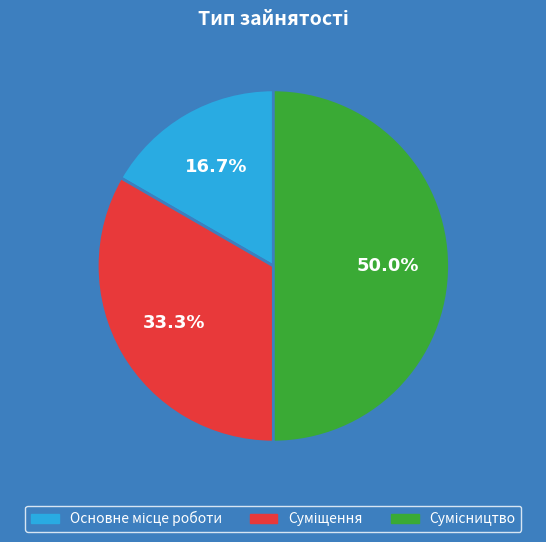

How many segments does this pie chart have?

3